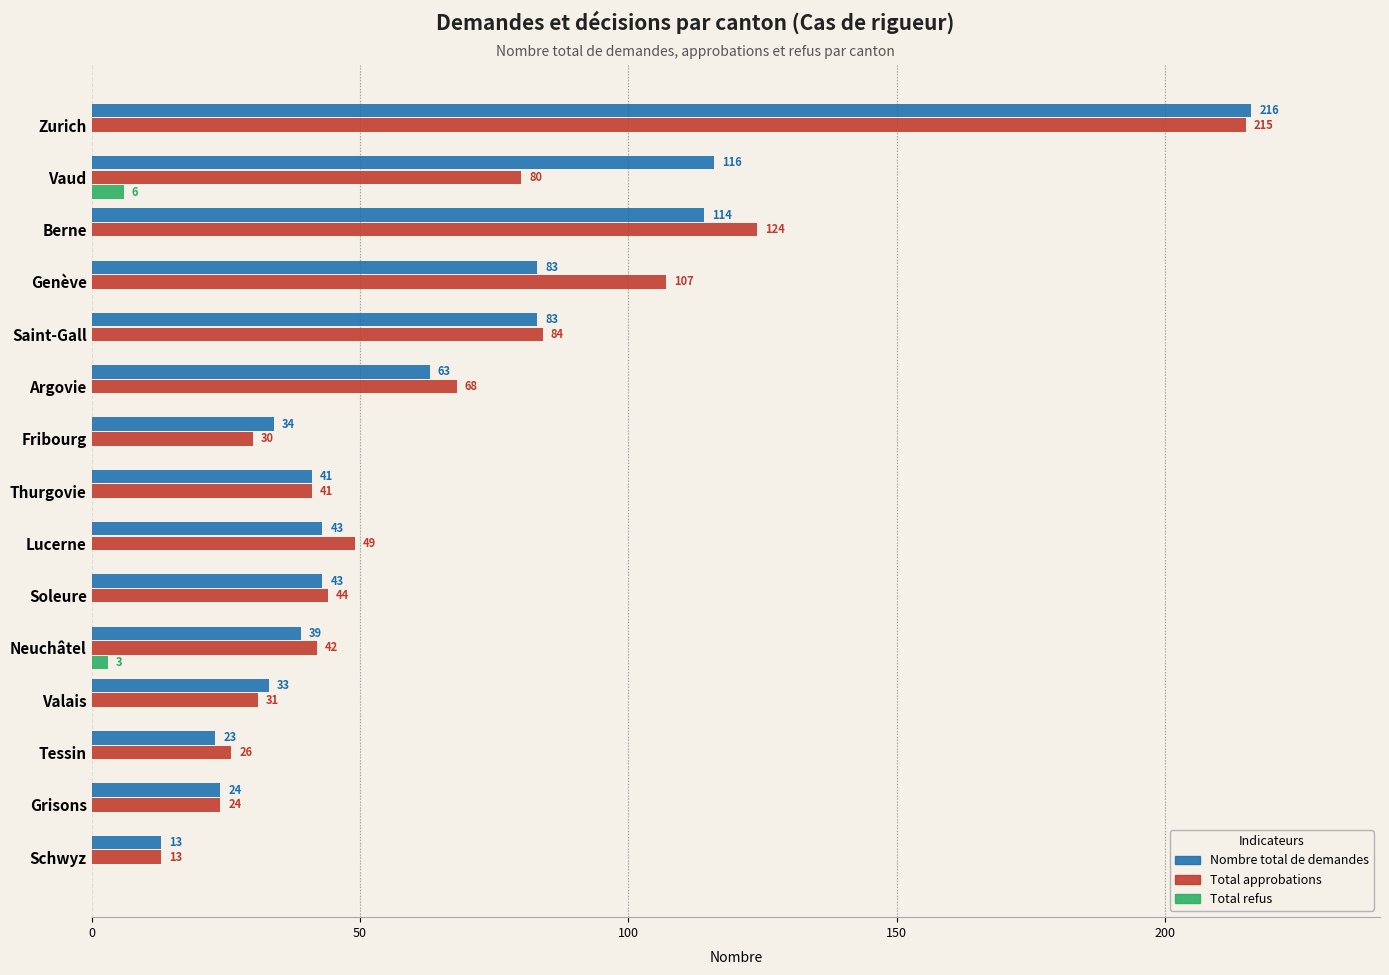

Where is Total refus nearest to the value 3?

Neuchâtel